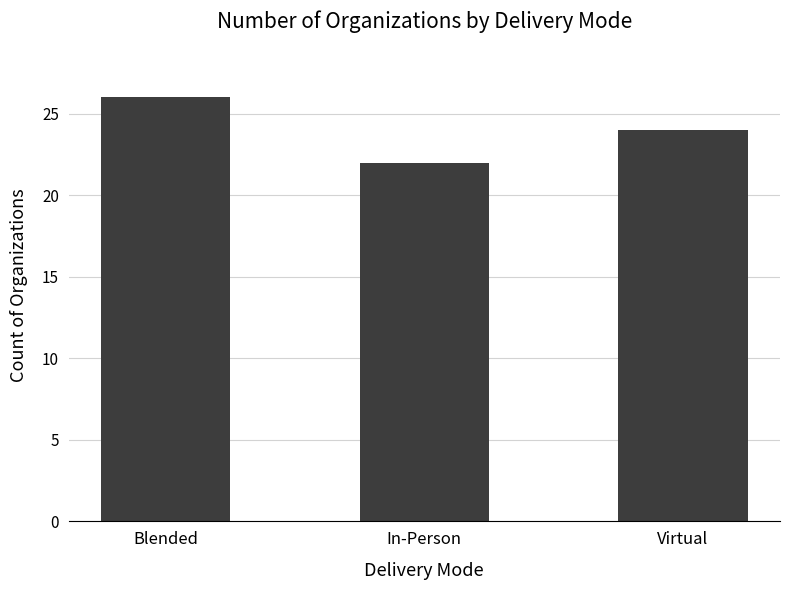

Where is the data nearest to the value 24?

Virtual